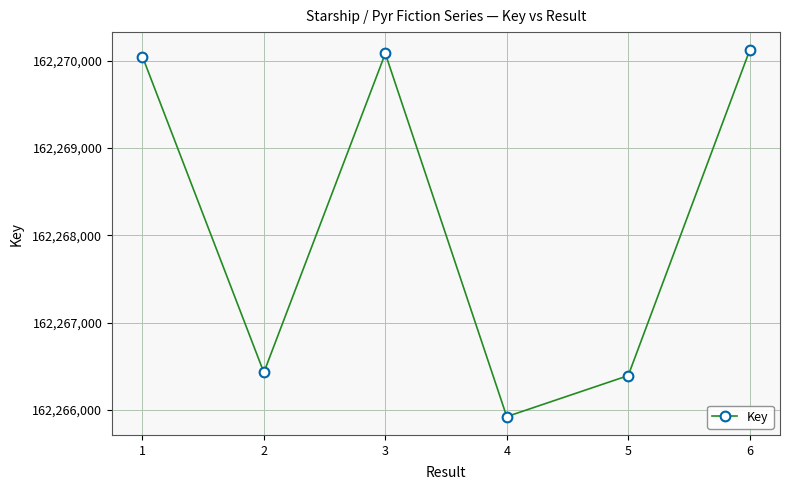

True or false: the data shows 98642430 at 4.

False